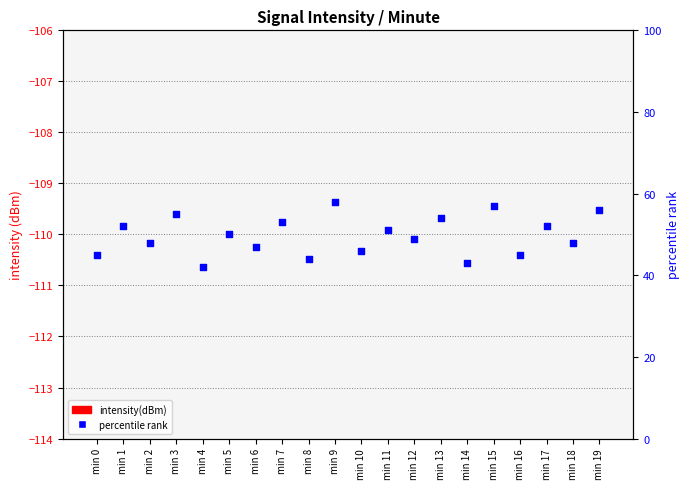

Which series contains the lowest Y value?

intensity(dBm)